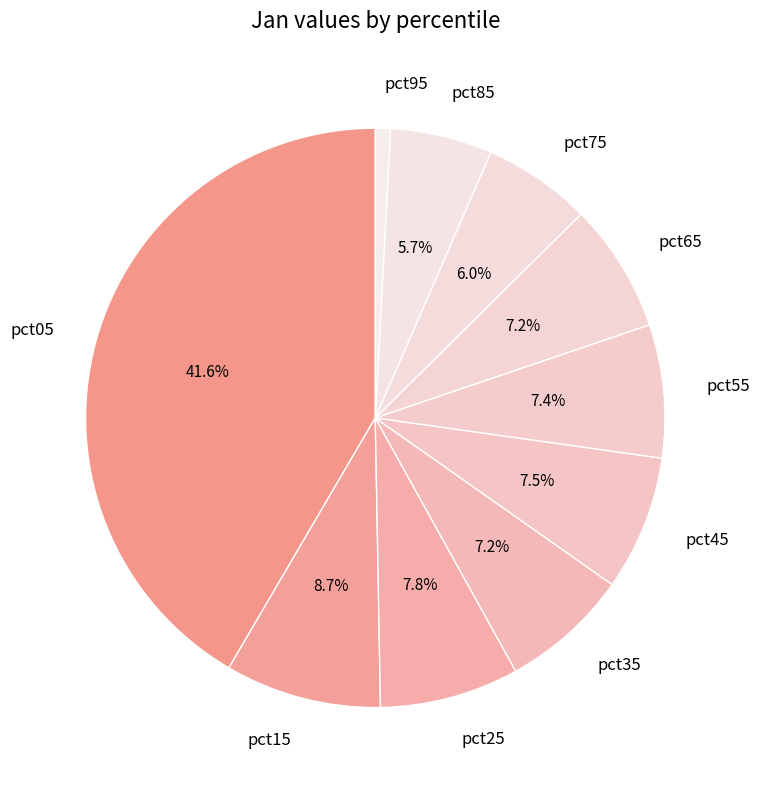

To the nearest percent, what percentage of the pie is pct95?

1%